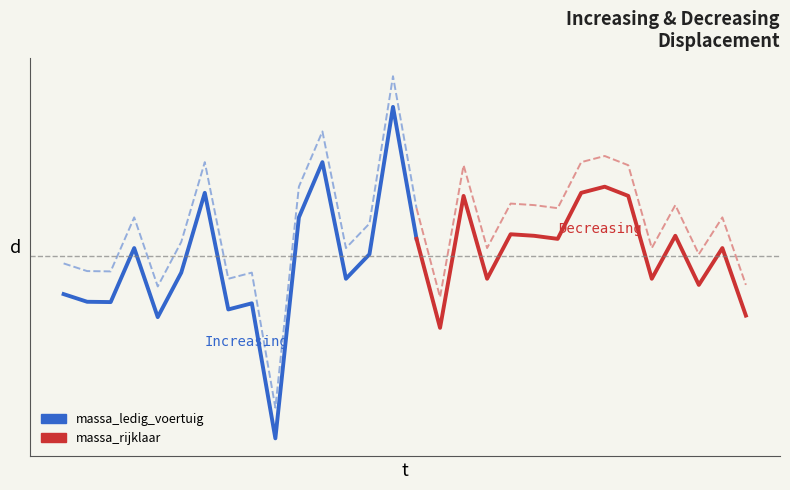

Does the chart have visible grid lines?

No